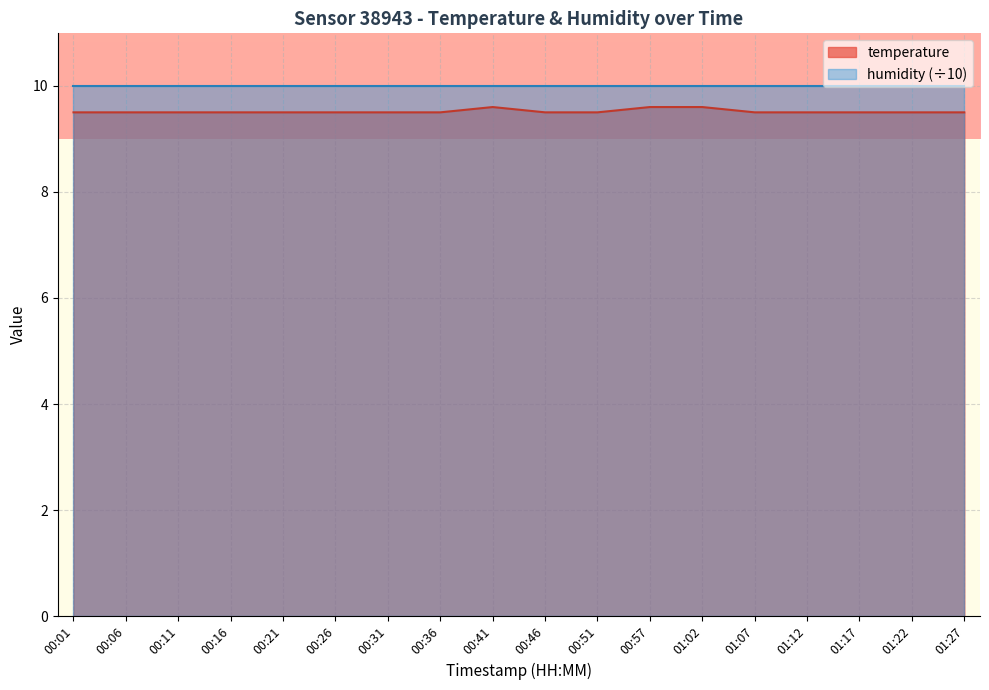

What is the sum of all values?

171.3